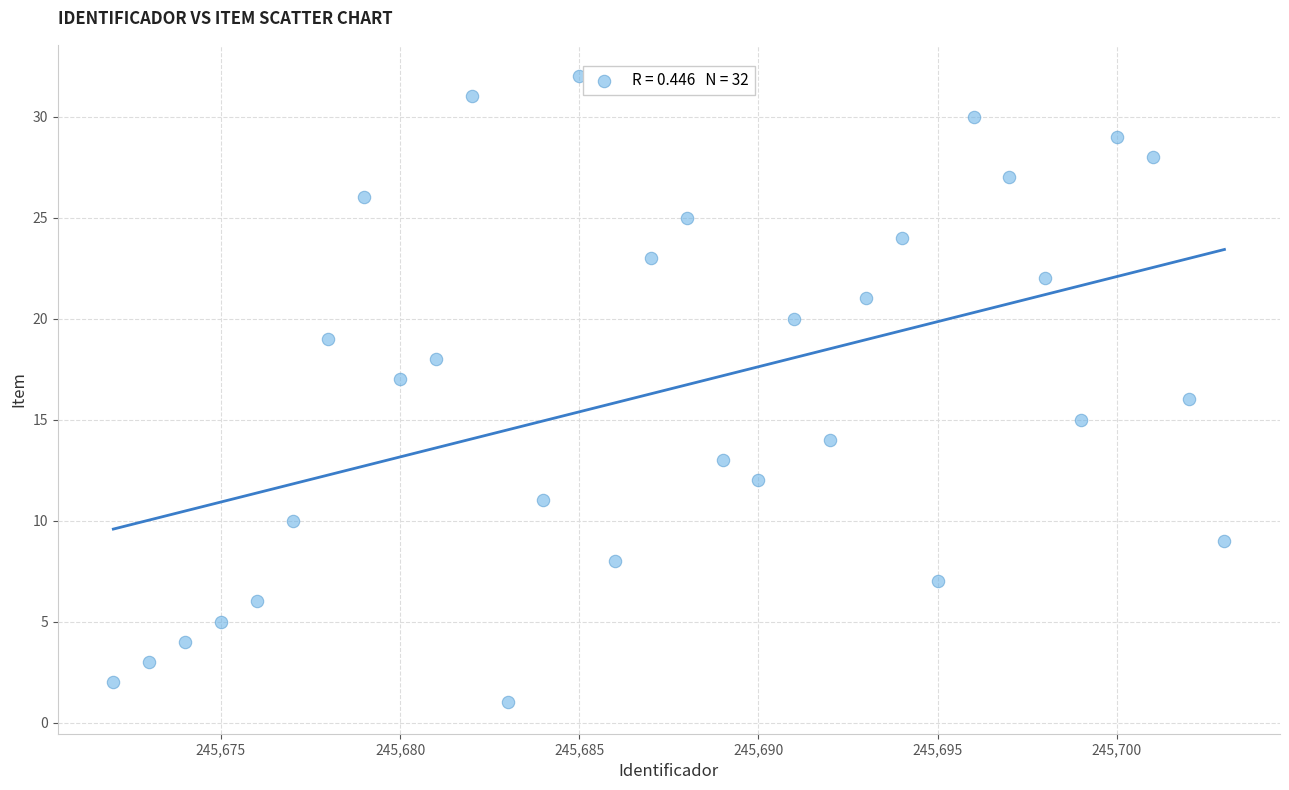

What is the range of Y values (max minus min)?

31